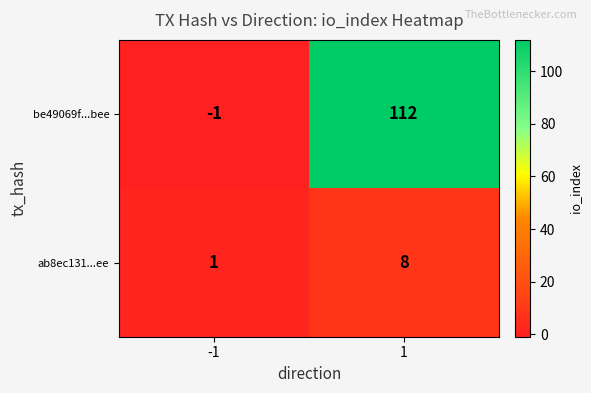

Which category has the highest value across all series?

1